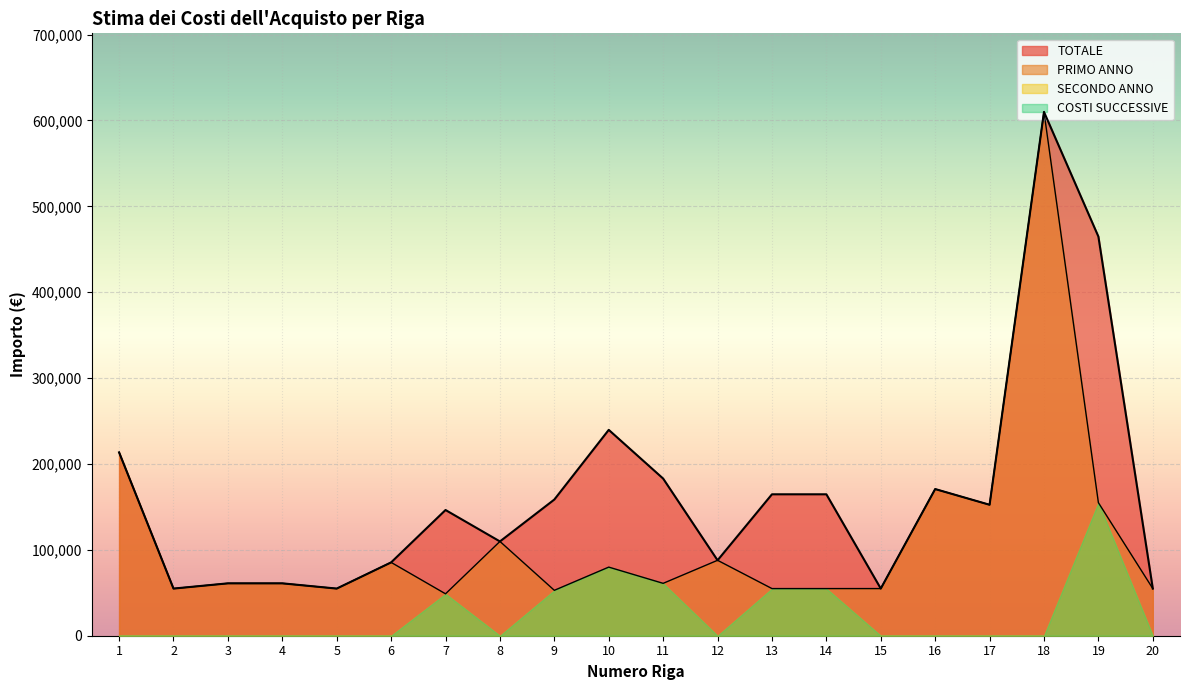

Where does the TOTALE series first go above 152500?

1